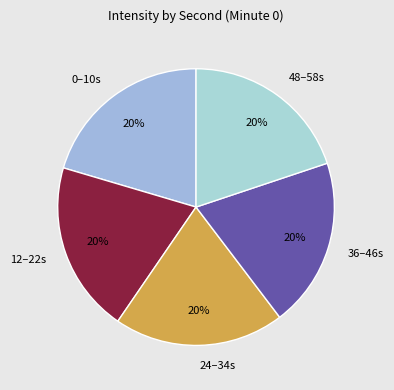

What percentage is the 36–46s slice, to the nearest percent?

20%